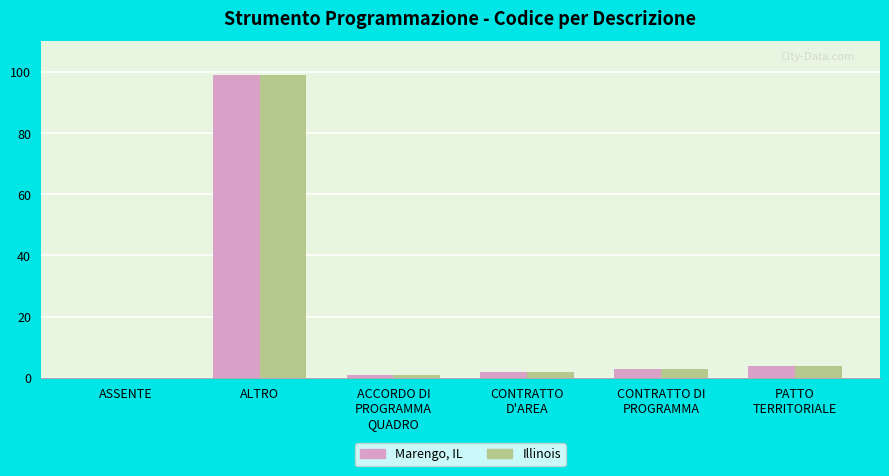

Are the bars horizontal?

No